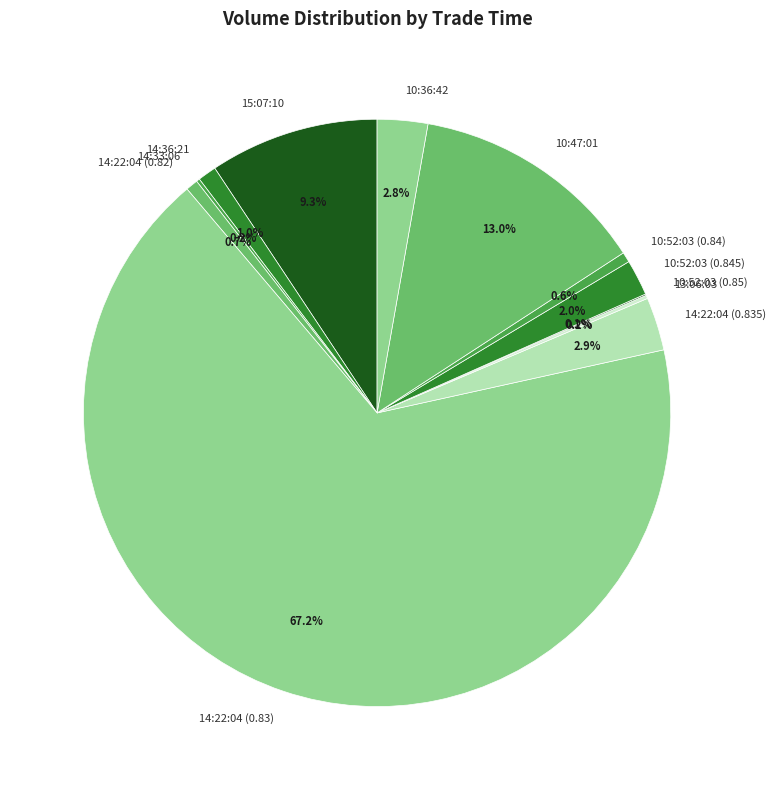

What is the largest slice in the pie chart?

14:22:04 (0.83)